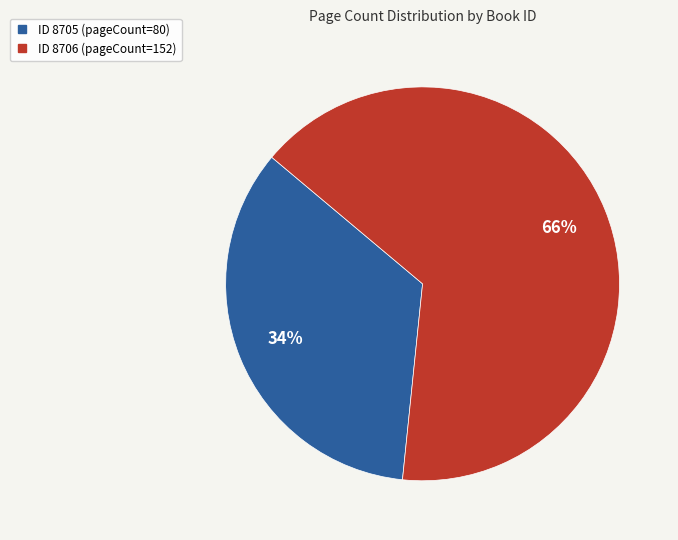

Is there a majority slice in this chart?

Yes